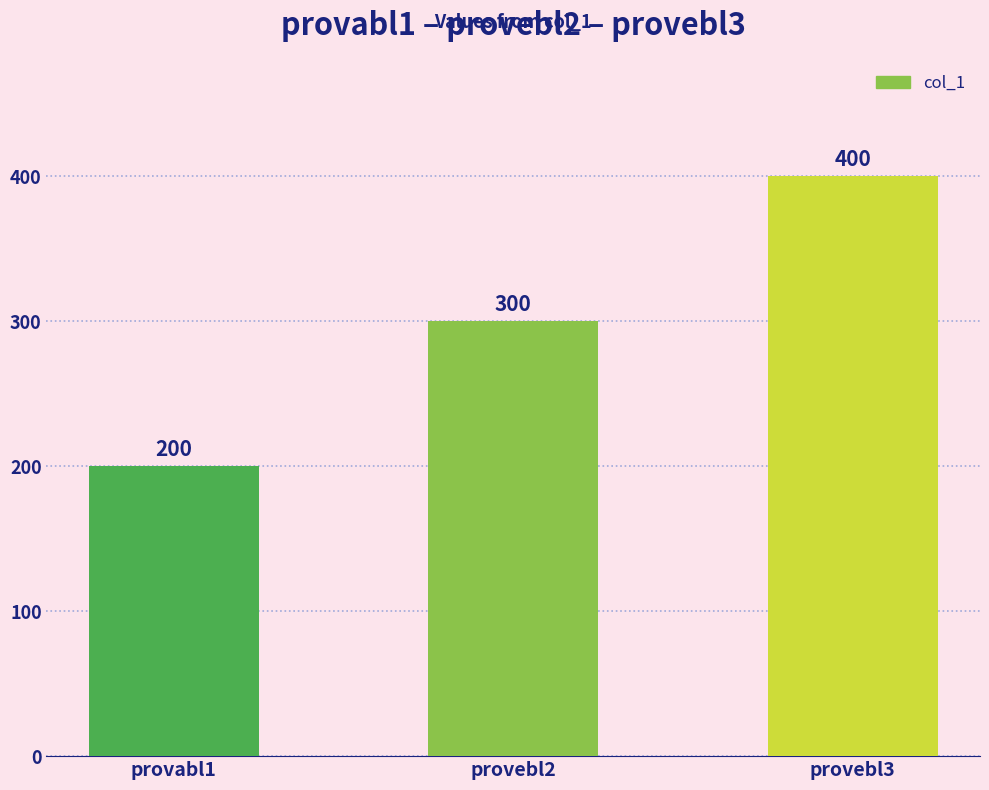

How many distinct data groups are displayed?

1